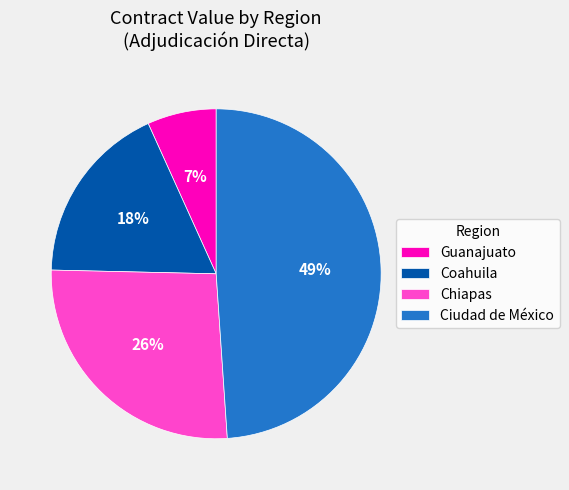

True or false: Ciudad de México accounts for 40% of the total.

False